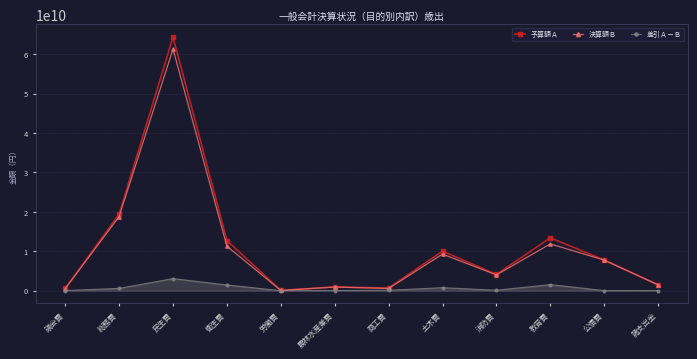

What is the label of the 1st point from the left?

議会費